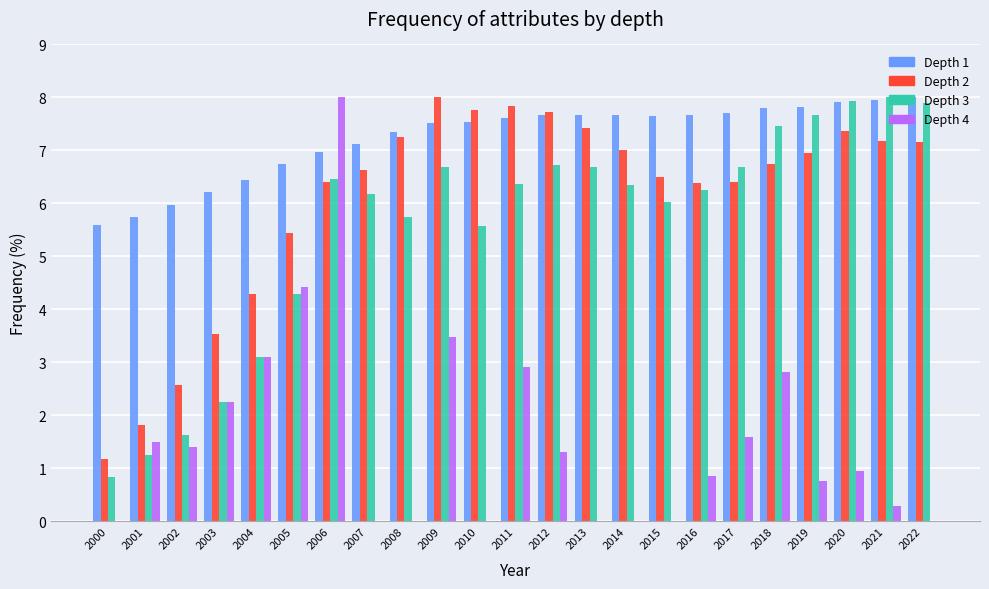

At how many categories does at least one series exceed -3?

23